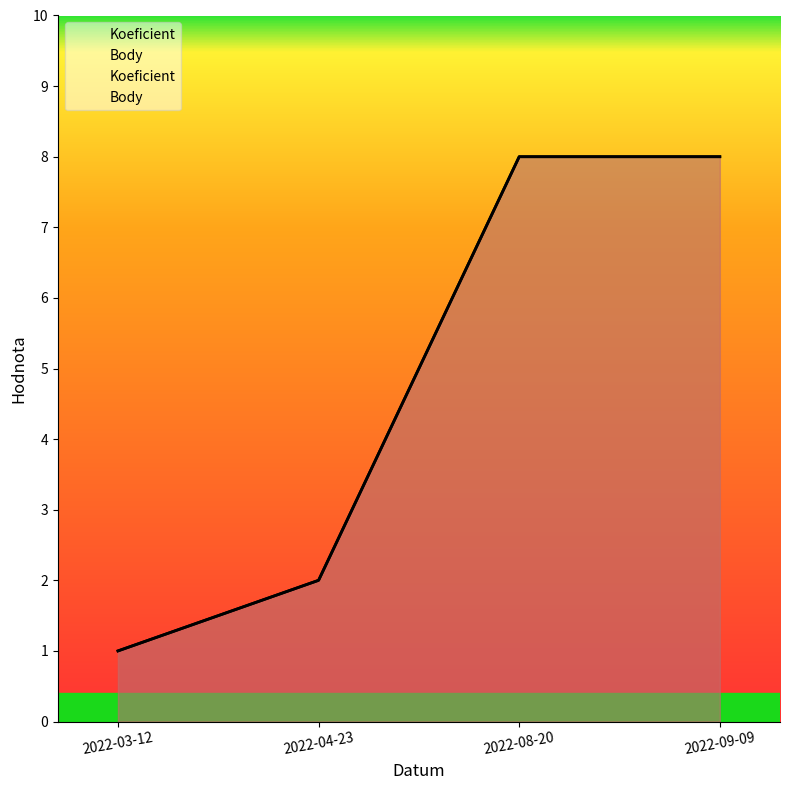

True or false: Body and Koeficient intersect in this chart.

False